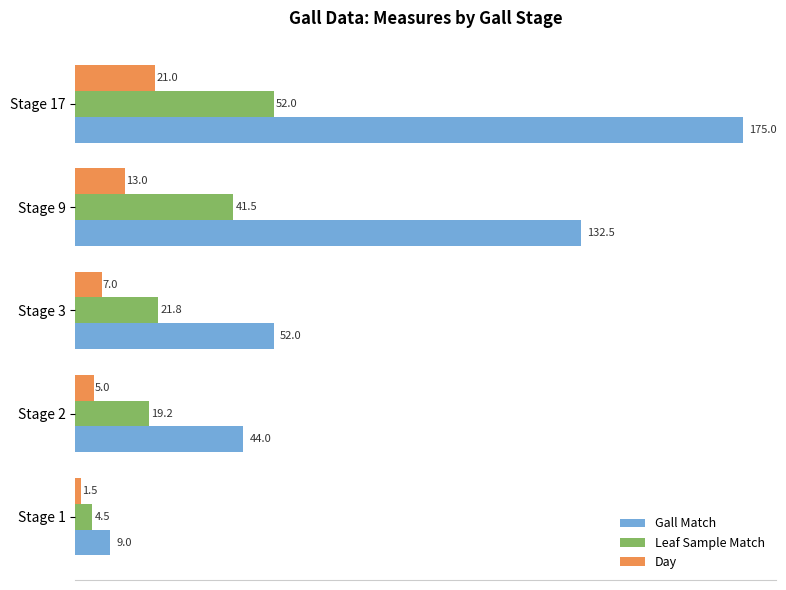

What is the smallest value displayed?

1.5